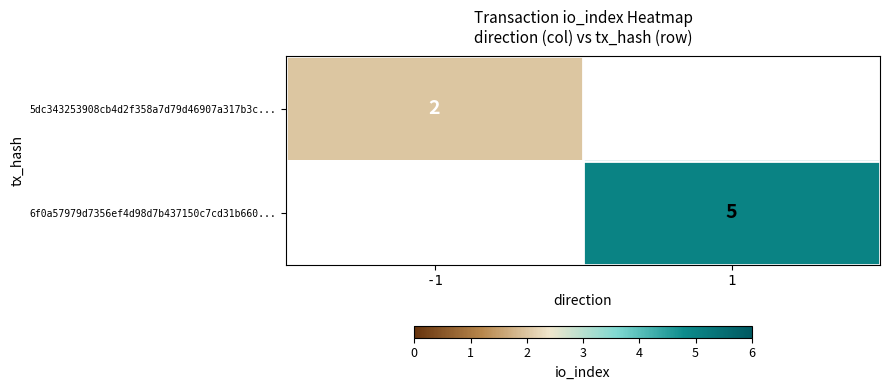

The value of 6f0a57979d7356ef4d98d7b437150c7cd31b660... at 1 is 5. True or false?

True